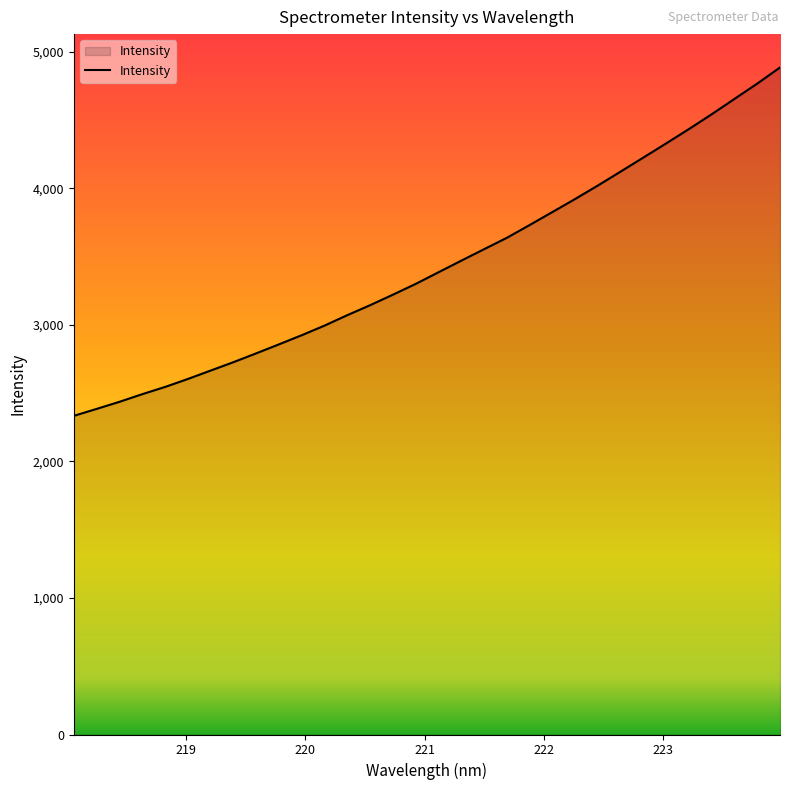

What is the smallest value displayed?

2333.5